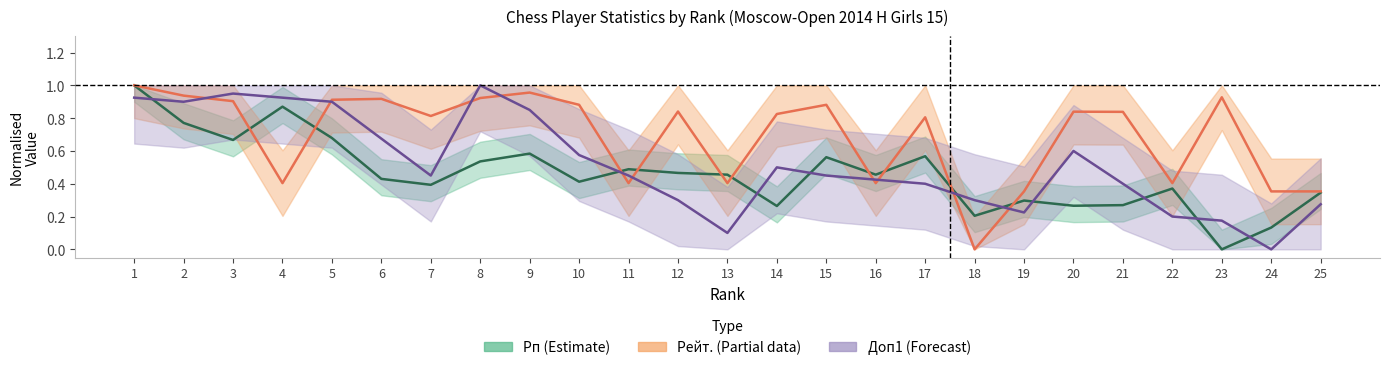

Is this an area chart (filled region under the line)?

No